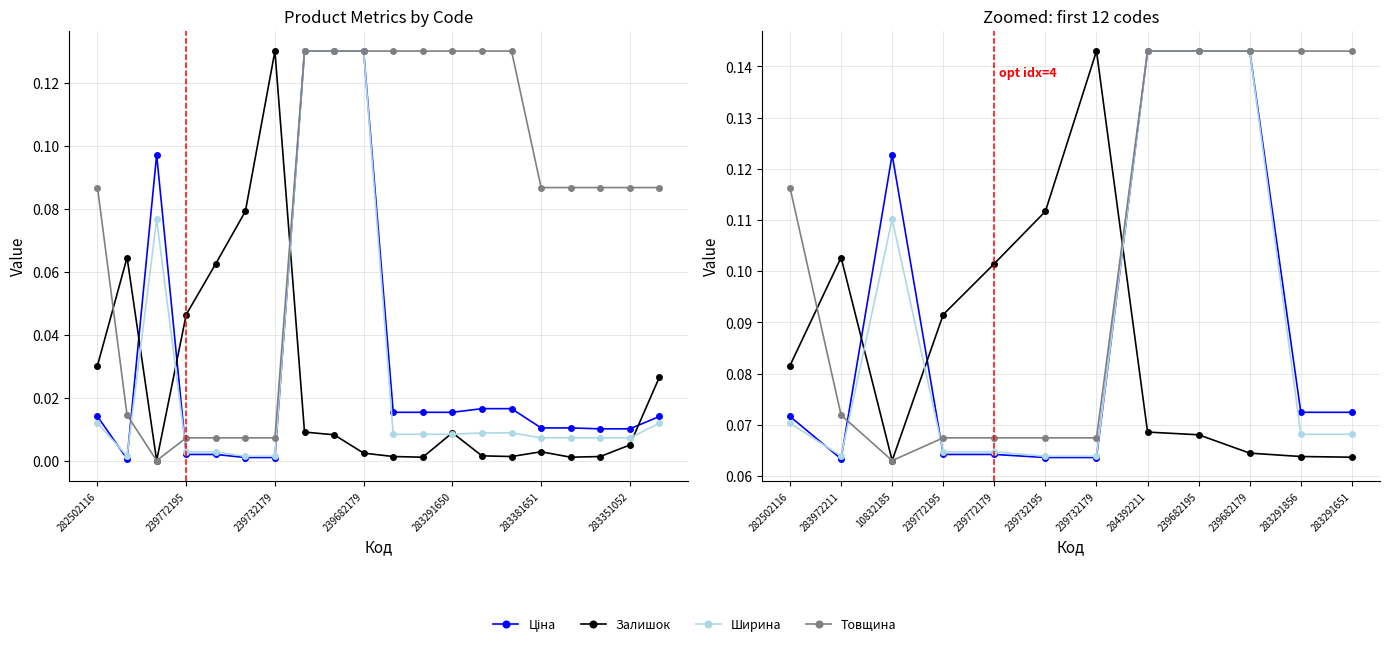

What is the difference between the maximum and minimum values in the Ширина series?

0.1